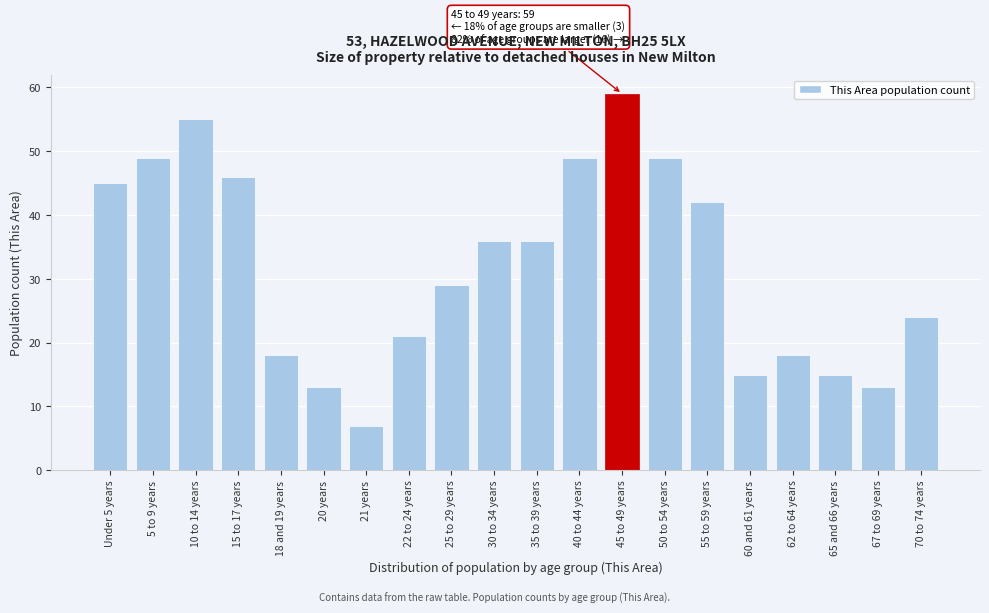

Reading left to right, list all the values displayed in this chart.

Under 5 years=45	5 to 9 years=49	10 to 14 years=55	15 to 17 years=46	18 and 19 years=18	20 years=13	21 years=7	22 to 24 years=21	25 to 29 years=29	30 to 34 years=36	35 to 39 years=36	40 to 44 years=49	45 to 49 years=59	50 to 54 years=49	55 to 59 years=42	60 and 61 years=15	62 to 64 years=18	65 and 66 years=15	67 to 69 years=13	70 to 74 years=24